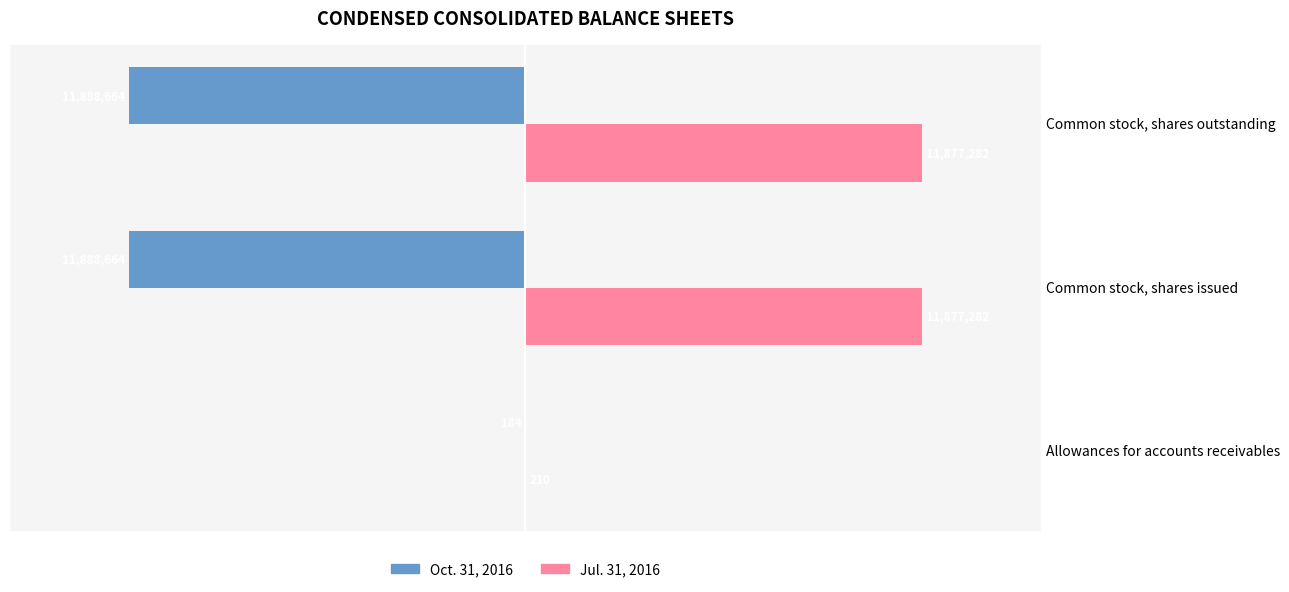

List the series in order of their peak value, highest first.

Jul. 31, 2016, Oct. 31, 2016